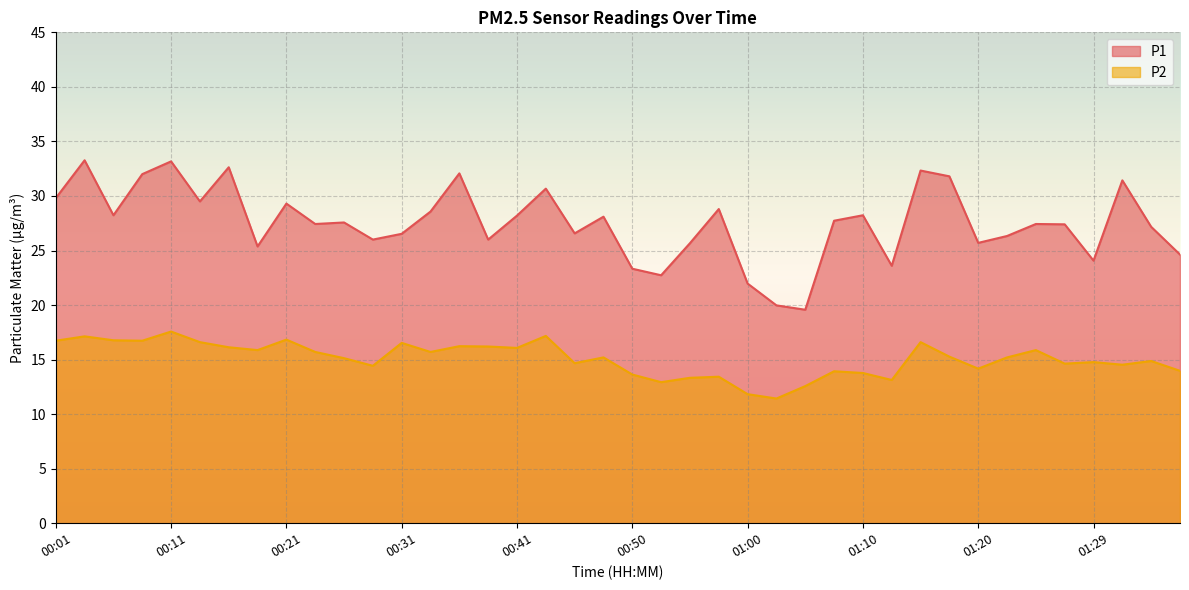

Reading right to left, list all the values displayed in this chart.

P1: 24.6	27.2	31.4	24.1	27.4	27.4	26.3	25.7	31.8	32.3	23.6	28.2	27.7	19.6	20.0	22.0	28.8	25.7	22.7	23.3	28.1	26.6	30.7	28.2	26.0	32.1	28.6	26.5	26.0	27.6	27.4	29.3	25.4	32.6	29.5	33.2	32.0	28.2	33.3	29.8
P2: 14.0	14.9	14.5	14.8	14.6	15.9	15.2	14.2	15.3	16.6	13.1	13.8	13.9	12.6	11.4	11.8	13.4	13.3	12.9	13.6	15.2	14.7	17.2	16.1	16.2	16.2	15.7	16.5	14.4	15.1	15.7	16.8	15.9	16.1	16.6	17.6	16.7	16.8	17.1	16.7